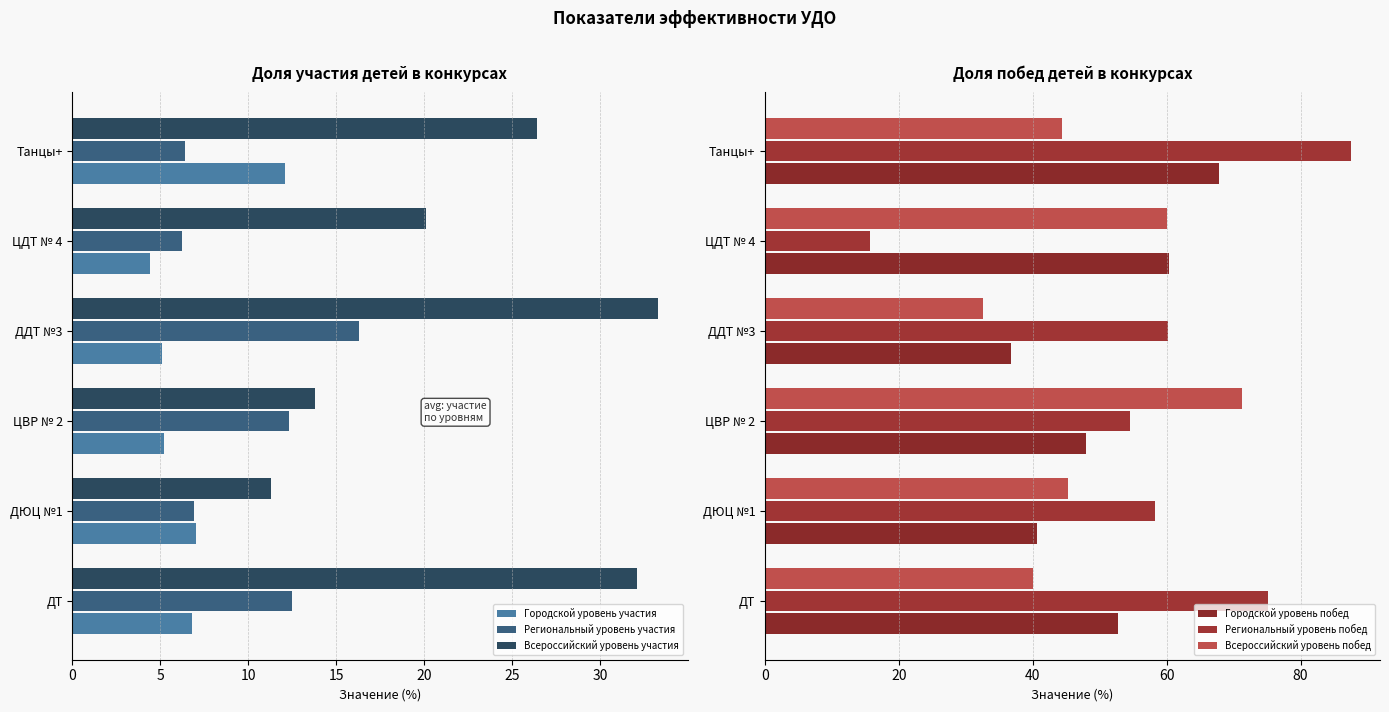

Is the value of Городской уровень побед at ДЮЦ №1 greater than the value of Всероссийский уровень побед at ДЮЦ №1?

No